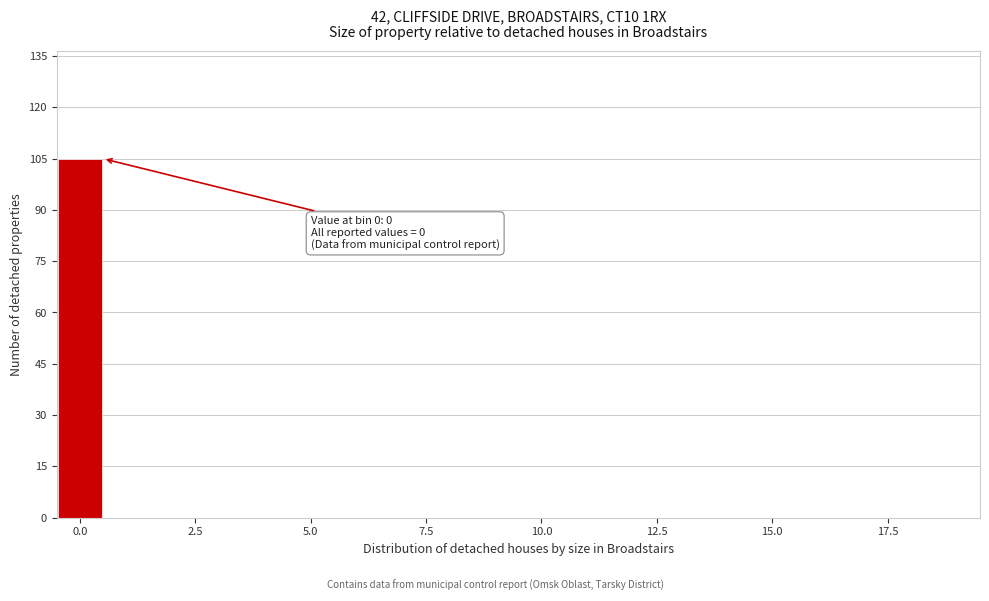

Read against the x-axis, roughly where is the centre of the tallest bar?

0.0